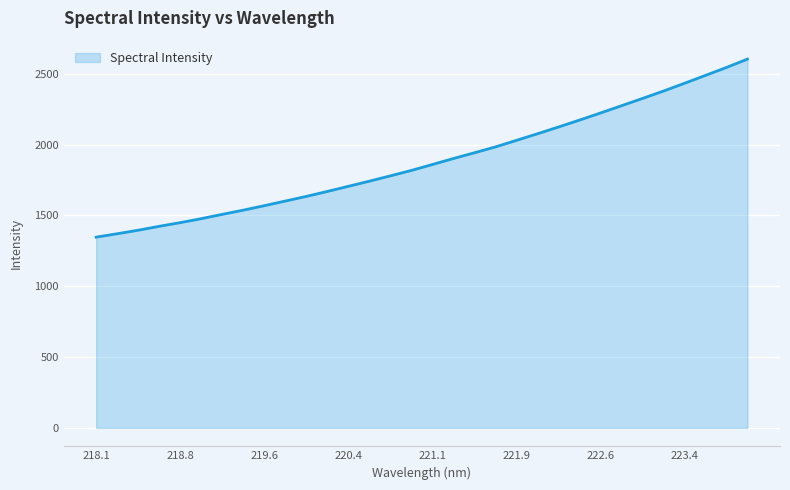

What is the minimum value shown in the chart?

1346.8